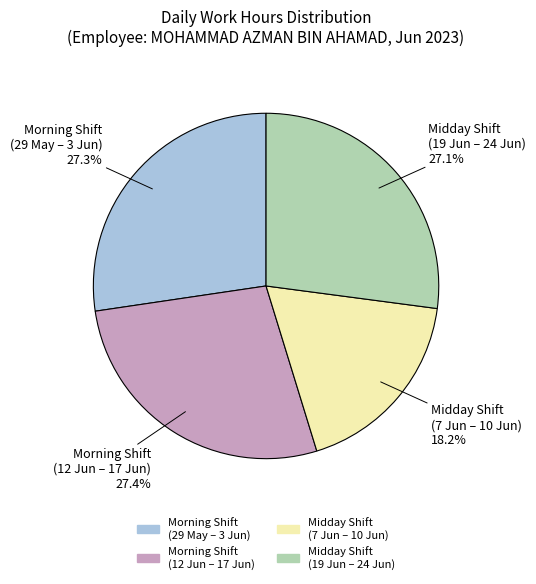

Is there any slice that represents more than half of the pie?

No